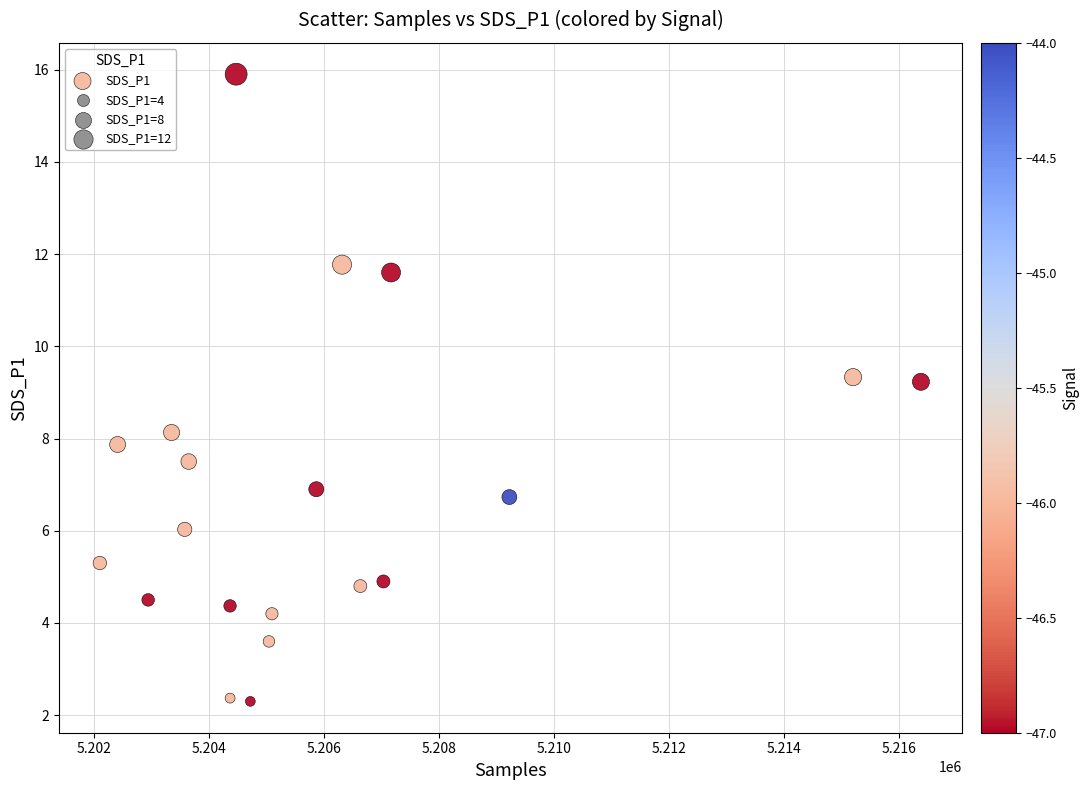

What is the range of X values (max minus min)?

14289.0